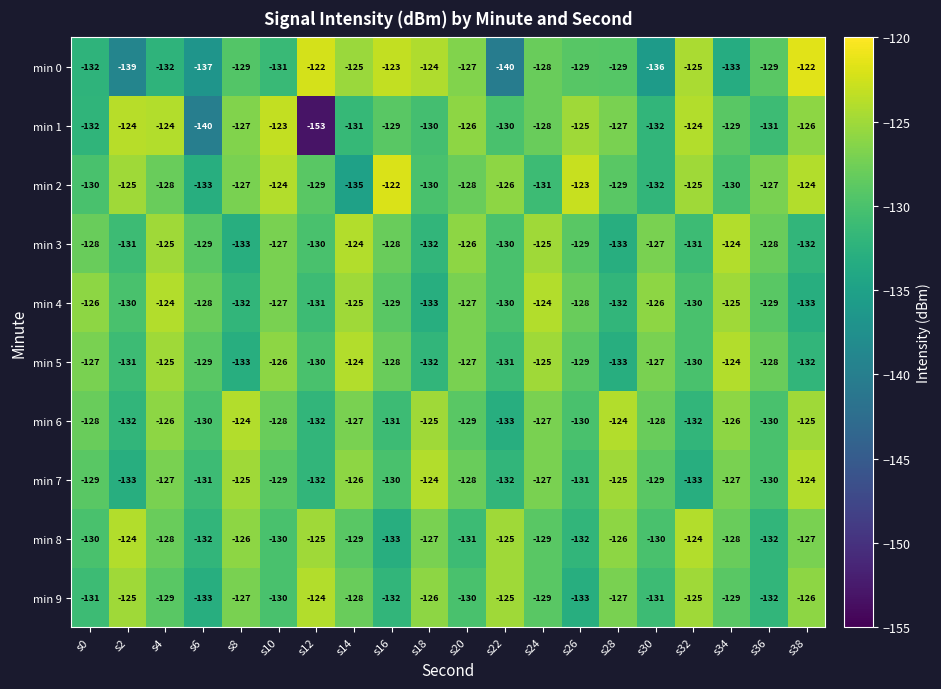

Between s6 and s38, which series saw the biggest shift?

min 0